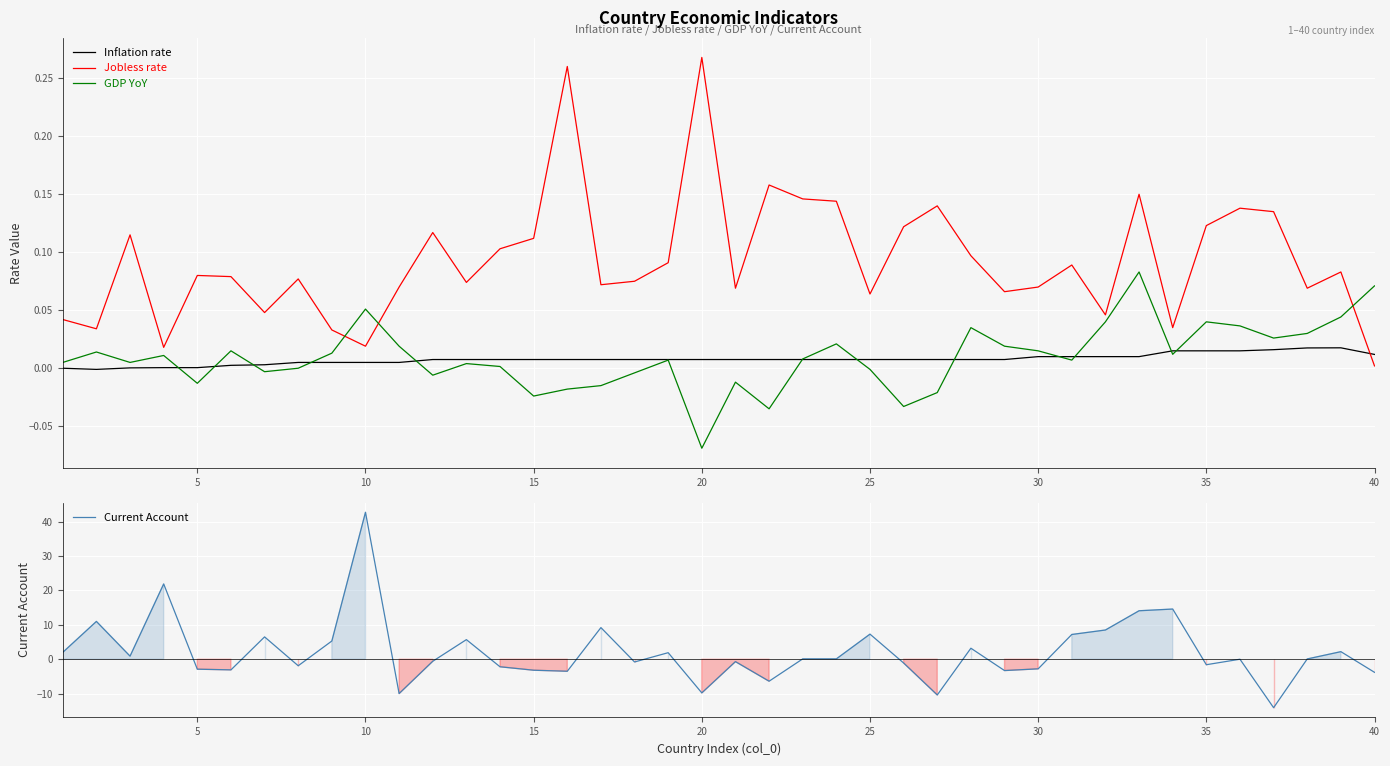

What is the maximum value shown in the chart?

42.8